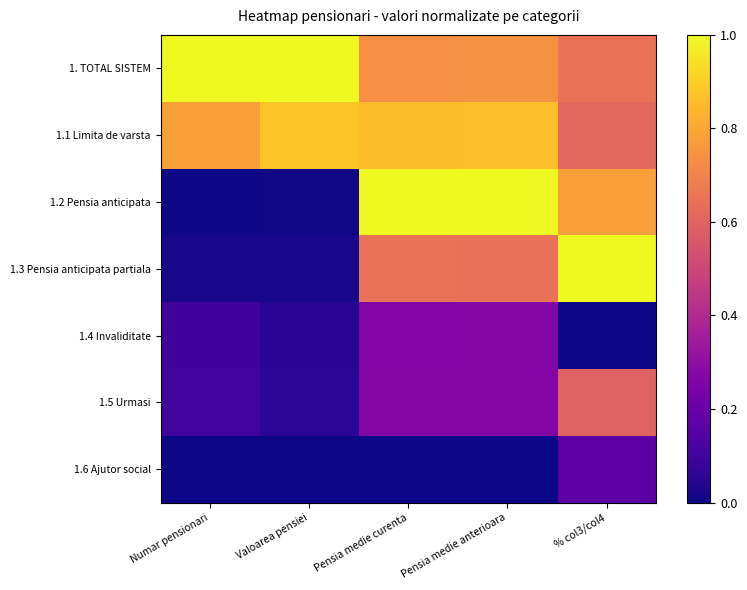

Which label corresponds to the smallest value in the chart?

% col3/col4